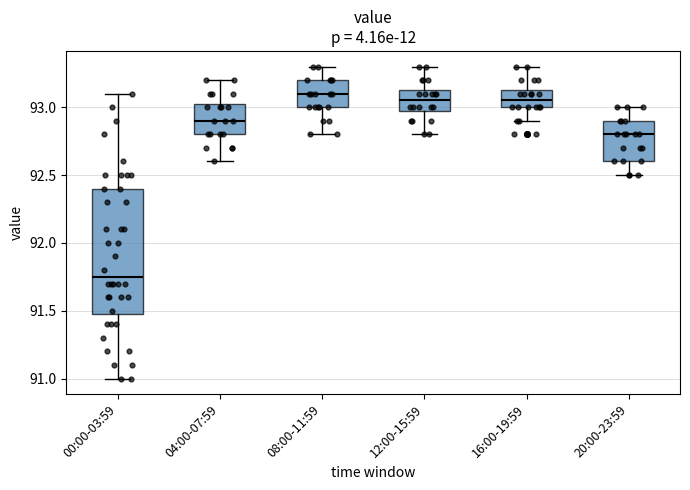

Reading left to right, read every box against the y-axis: the position of its median line, the range the box covers, and the ends of its whiskers. The values are not printed on the chart, so give them approximately, as read against the axis.

00:00-03:59: median 91.75, box 91.50 to 92.40, whiskers 91.00 to 93.10
04:00-07:59: median 92.90, box 92.80 to 93.05, whiskers 92.60 to 93.20
08:00-11:59: median 93.10, box 93.00 to 93.20, whiskers 92.80 to 93.30
12:00-15:59: median 93.05, box 93.00 to 93.15, whiskers 92.80 to 93.30
16:00-19:59: median 93.05, box 93.00 to 93.15, whiskers 92.90 to 93.30
20:00-23:59: median 92.80, box 92.60 to 92.90, whiskers 92.50 to 93.00